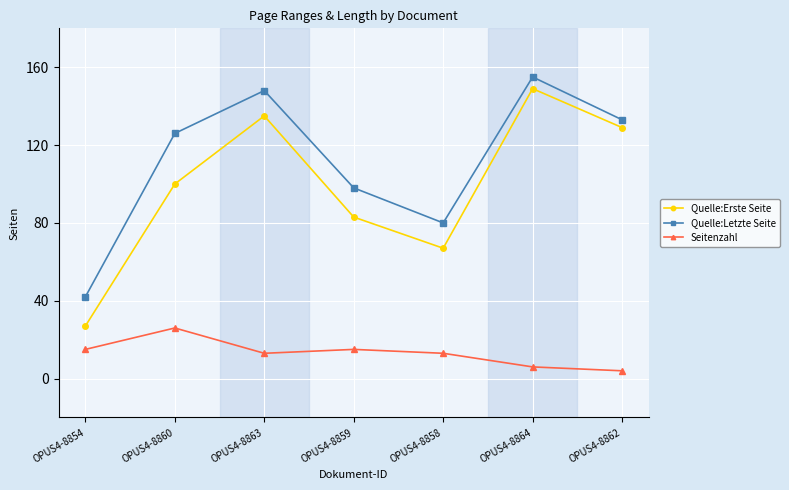

Count the number of data series in this chart.

3